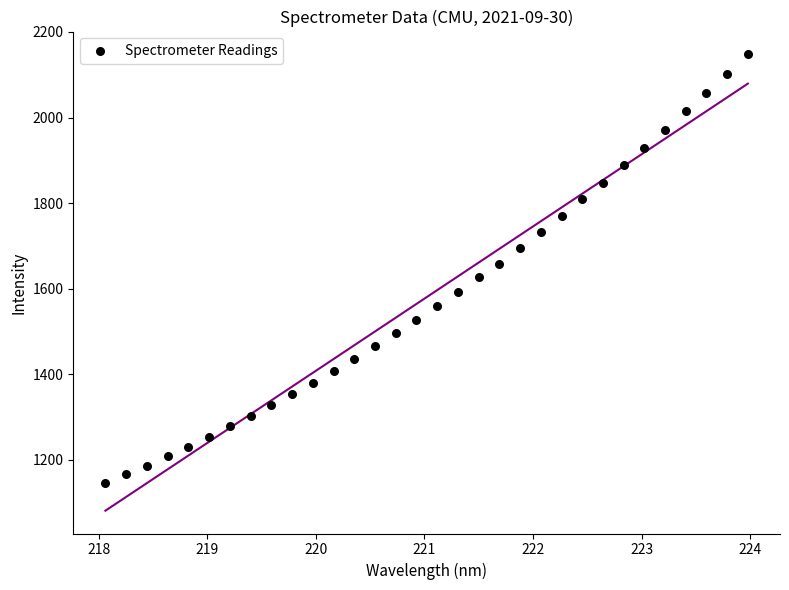

What is the range of X values (max minus min)?

5.9